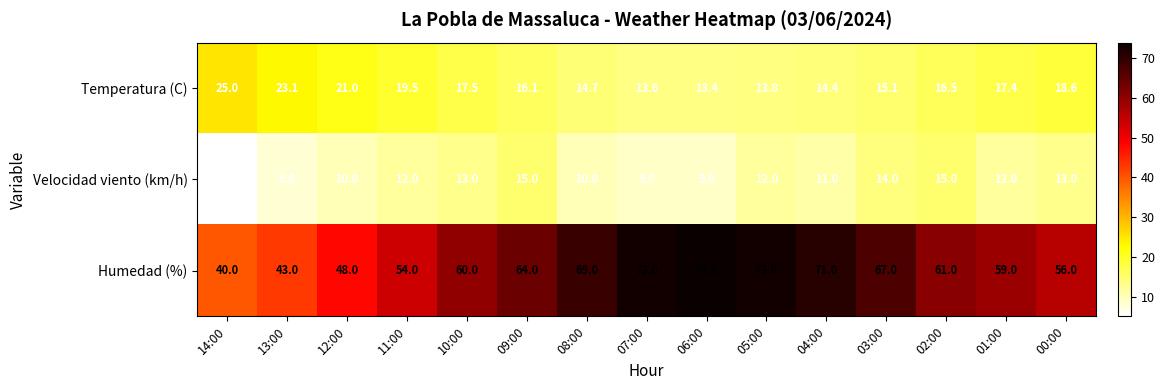

What is the smallest value displayed?

5.0